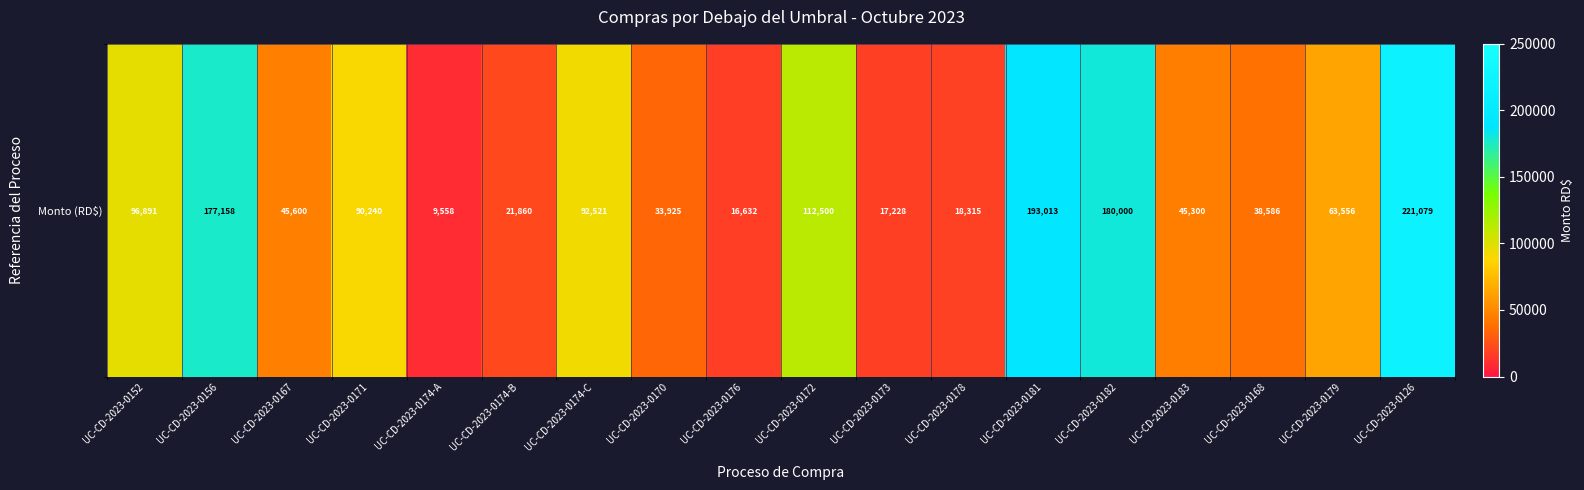

How many data points are above 63555?

9